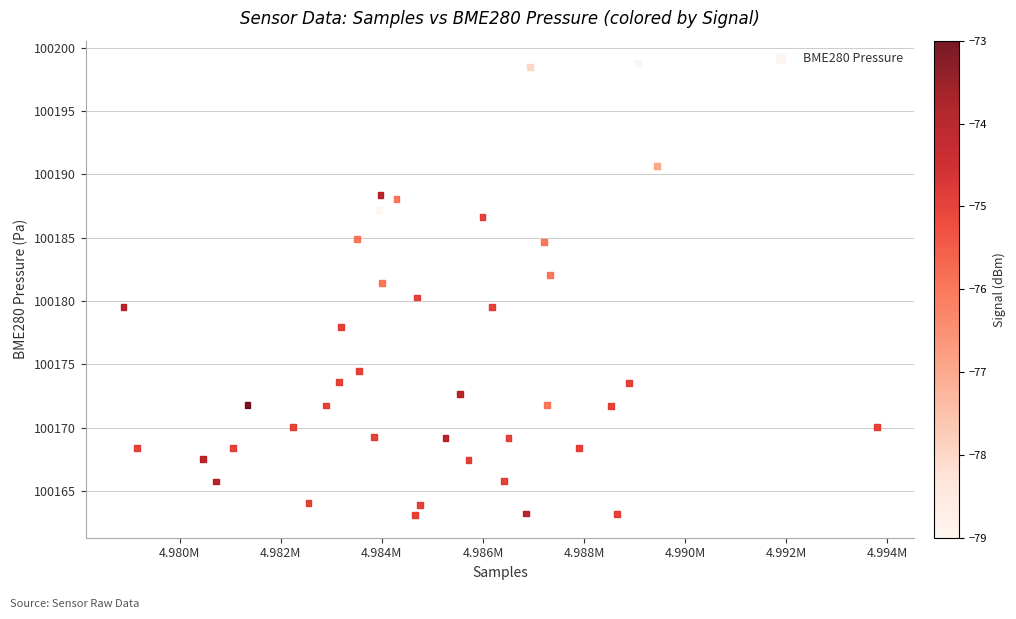

What is the range of X values (max minus min)?

14900.0